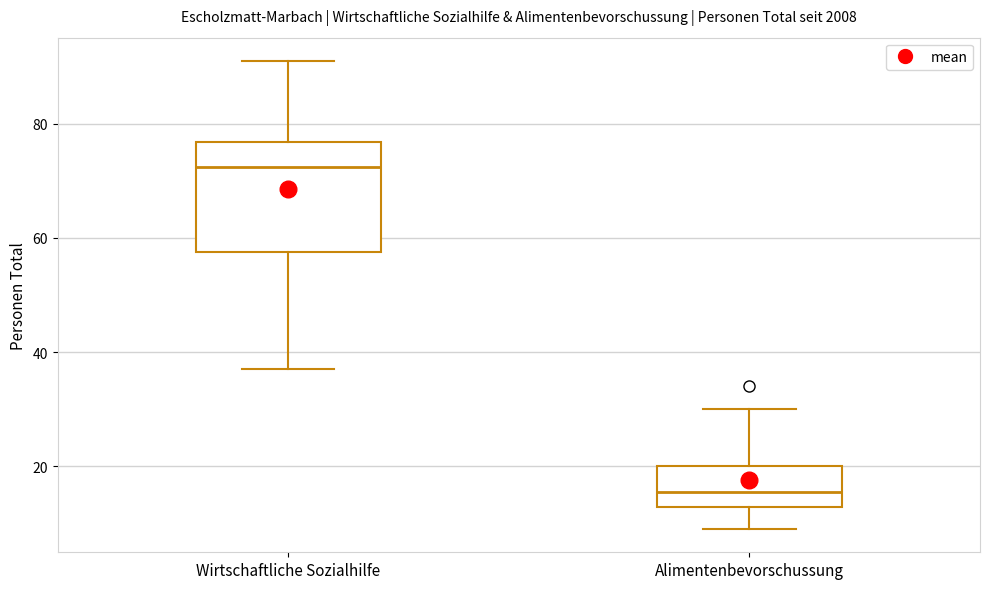

Reading left to right, transcribe this box plot: for each box, give where its median line is, the range the box spans, and where its two whiskers end, as read against the y-axis. The values are not printed on the chart, so give them approximately, as read against the axis.

Wirtschaftliche Sozialhilfe: median 72, box 58 to 76, whiskers 38 to 92
Alimentenbevorschussung: median 16, box 12 to 20, whiskers 10 to 30